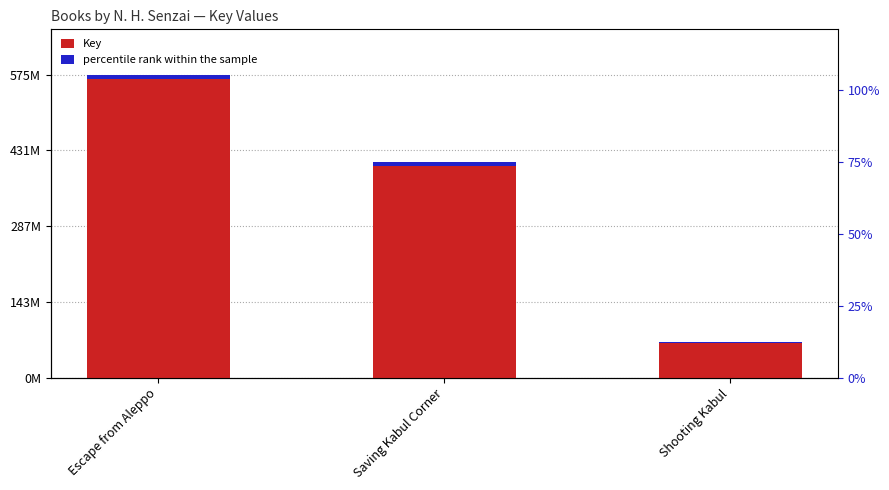

Is it true that percentile rank within the sample equals 1444746.5 at Shooting Kabul?

False